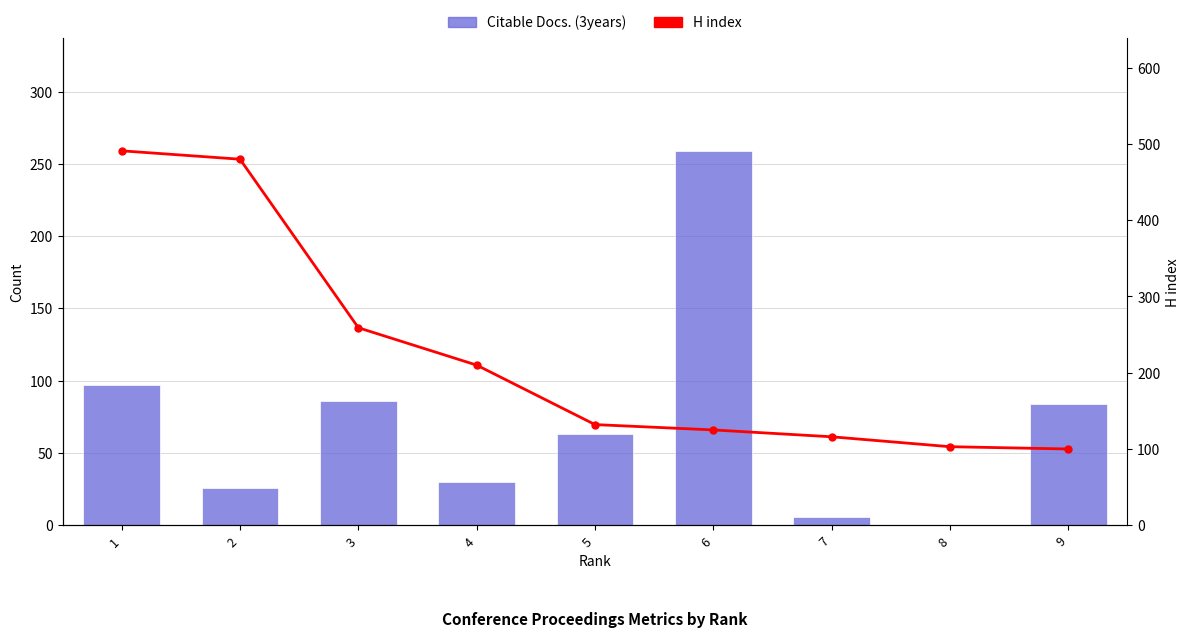

What is the value of the H index bar at the 4th from the left?

210